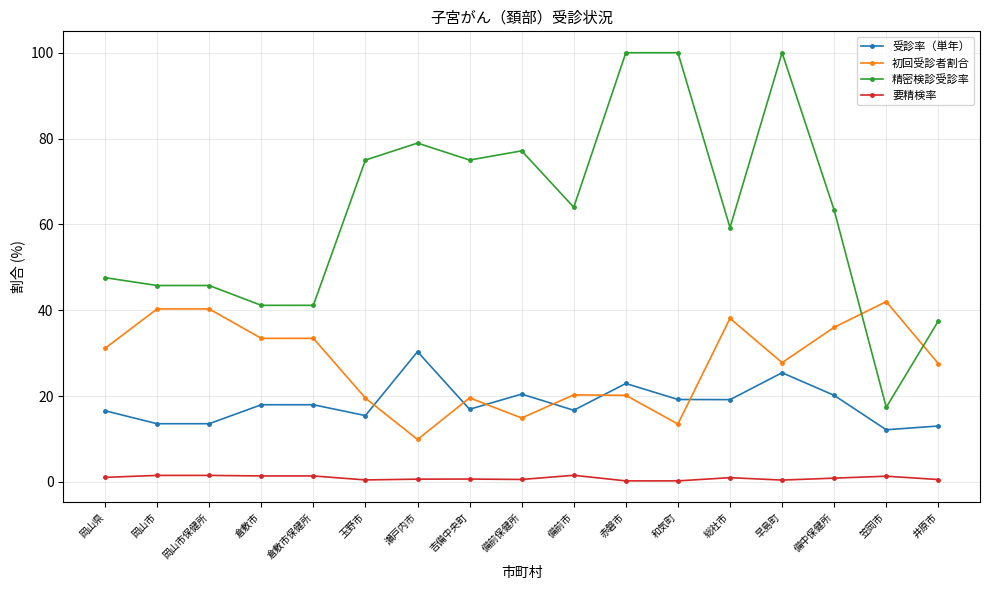

The value of 受診率（単年） at 井原市 is 13.0. True or false?

True